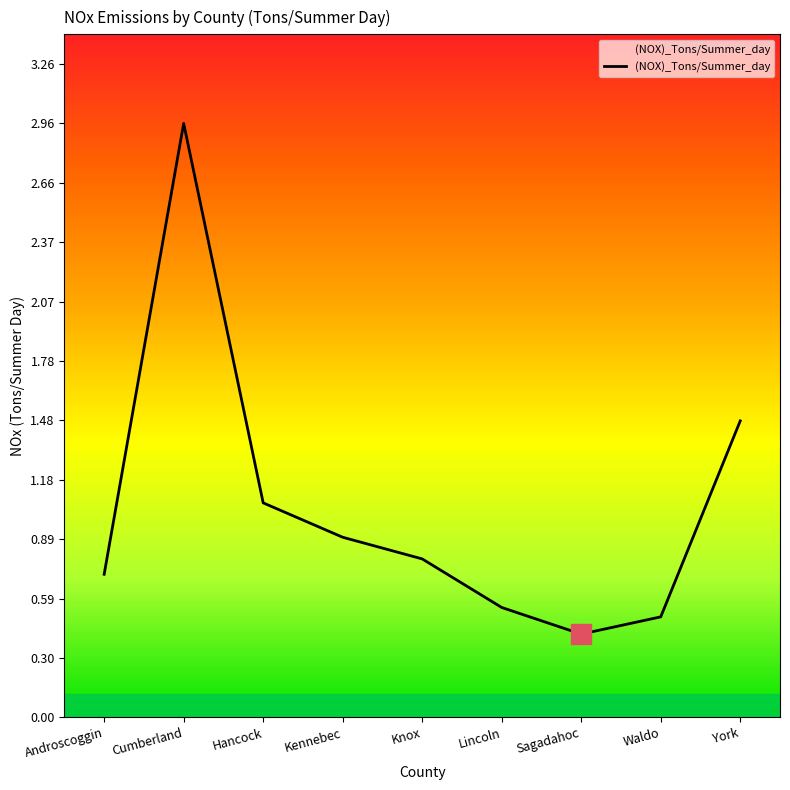

Between Hancock and Waldo, which is larger?

Hancock